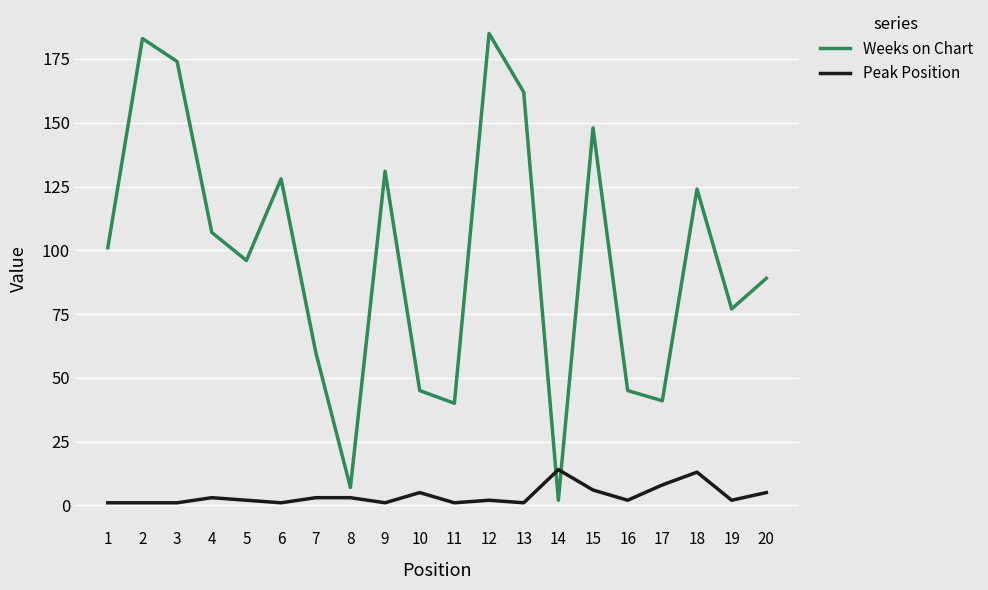

What are all the series names shown in the legend?

Weeks on Chart, Peak Position